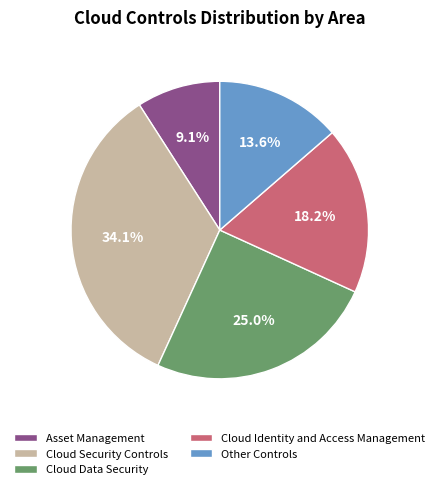

What is the ratio of the value at Cloud Data Security to the value at Cloud Identity and Access Management?

1.4